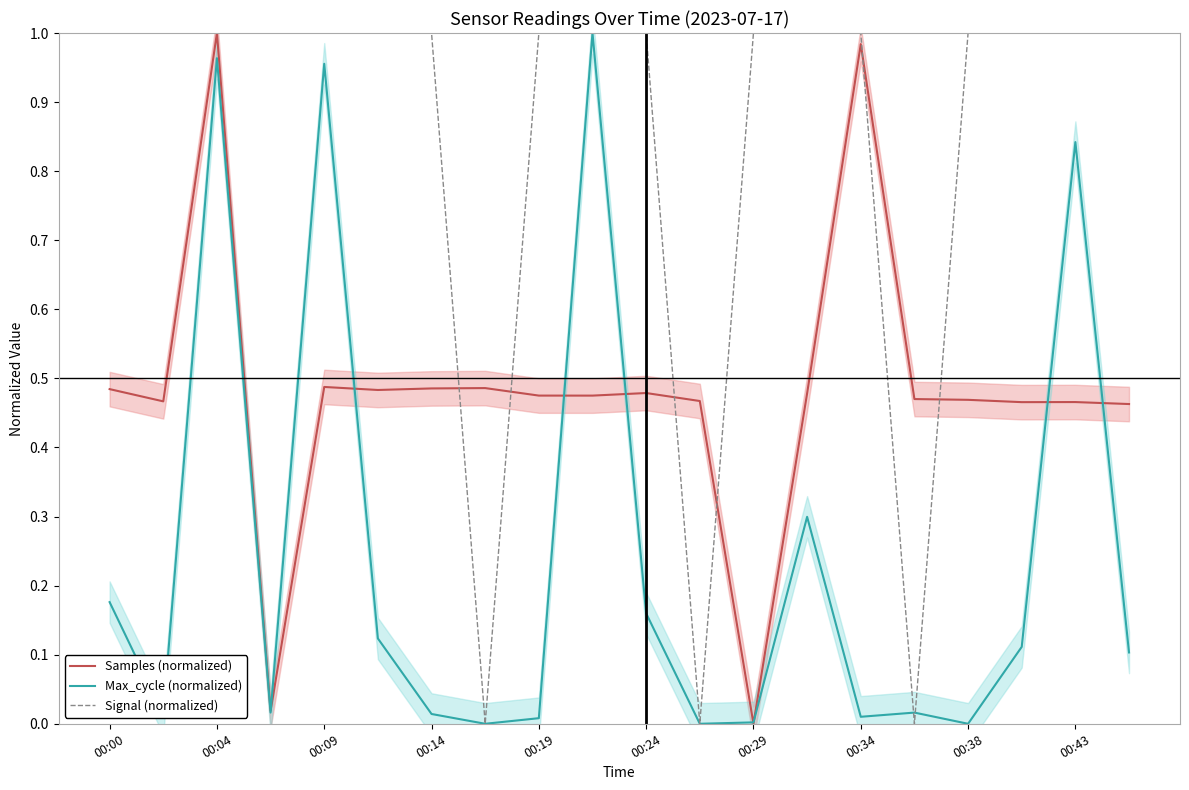

The value of Signal (normalized) at 00:04 is 1.0. True or false?

True